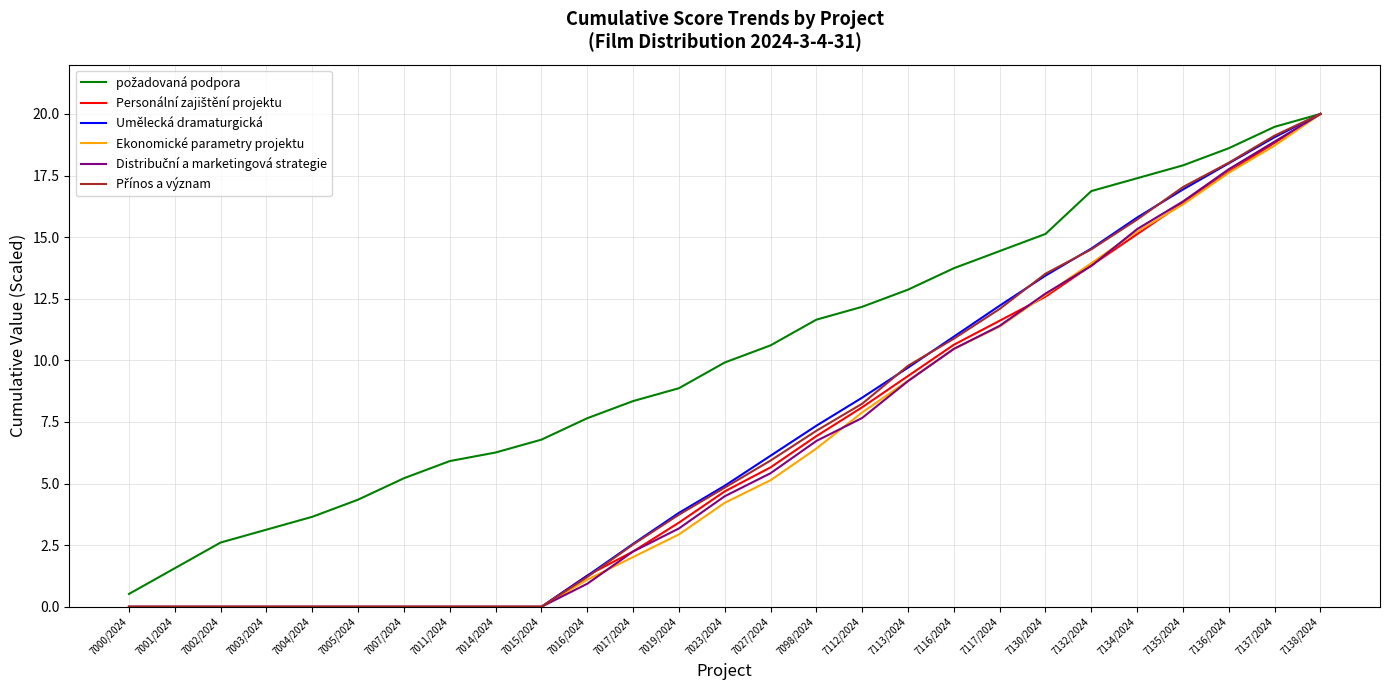

What is the difference between the highest and lowest values at 7004/2024?

3.7